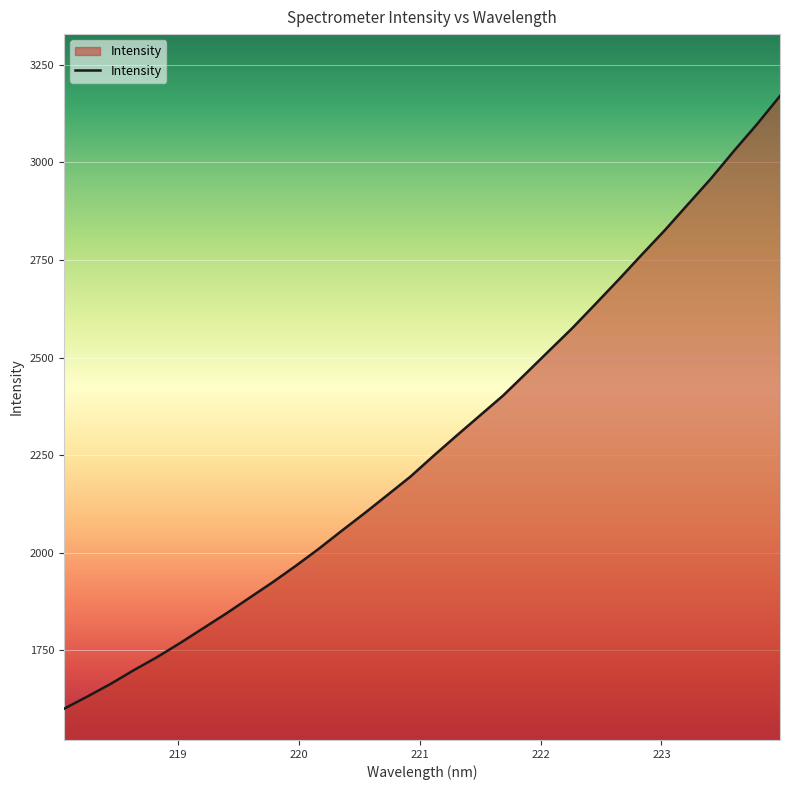

How many lines are shown in the chart?

1